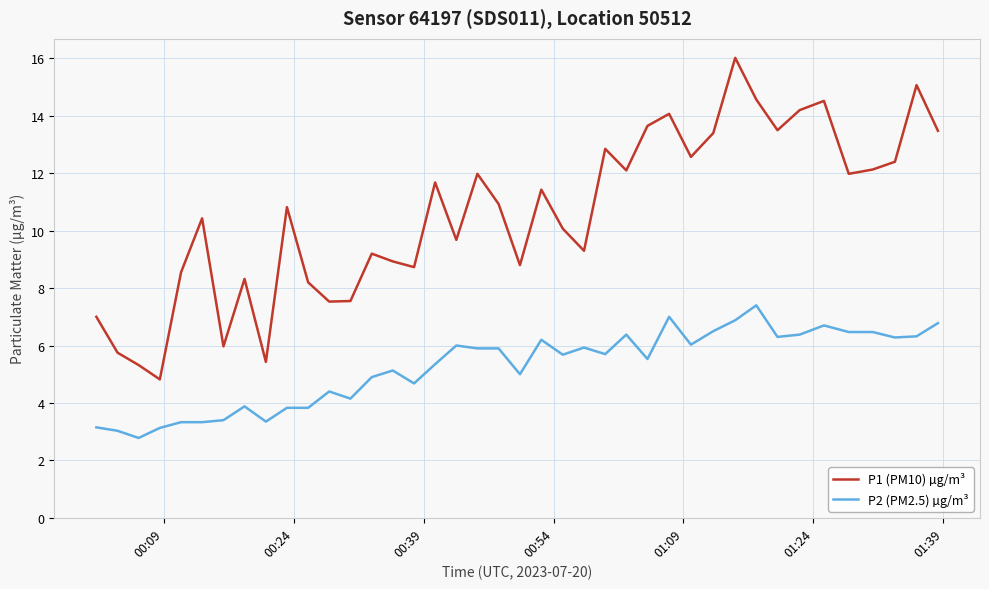

What is the smallest value displayed?

2.8